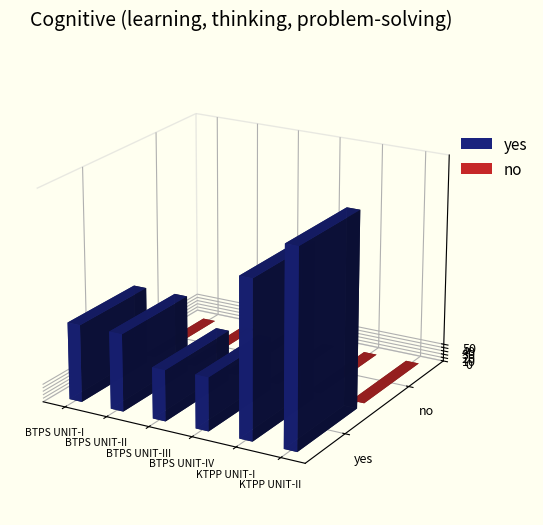

Is the value of yes at KTPP UNIT-I greater than the value of no at BTPS UNIT-II?

Yes